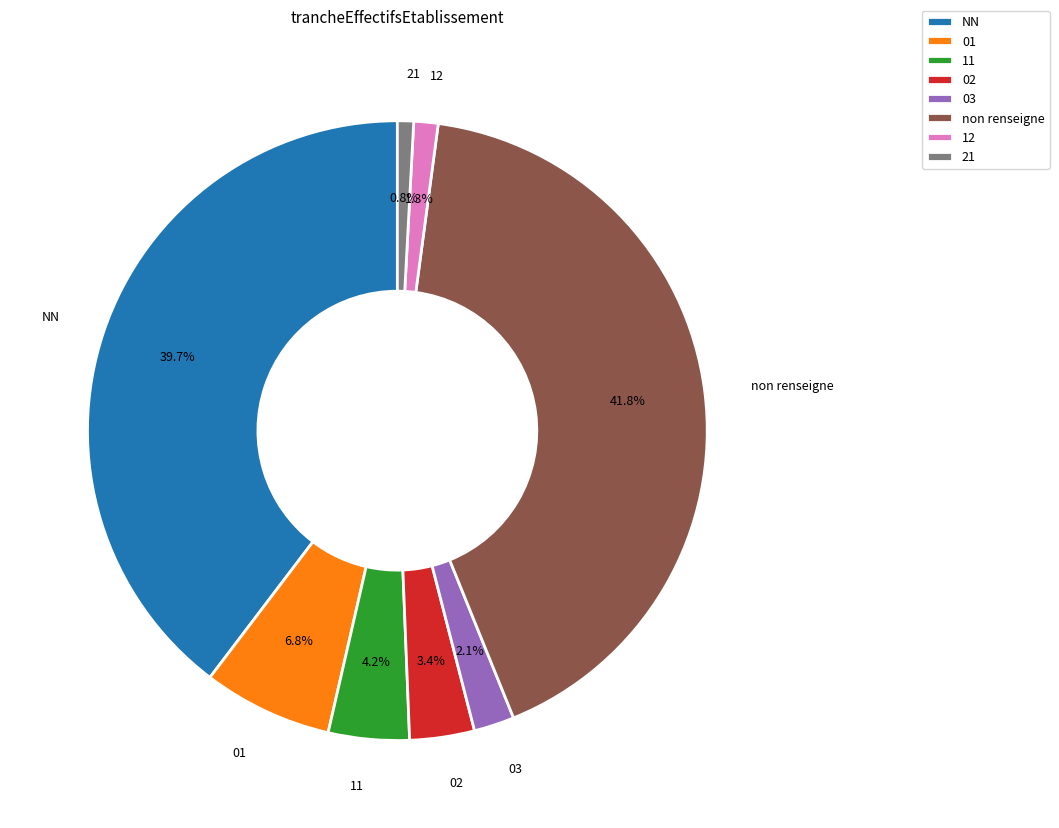

Is the sum of 03 and 11 greater than half?

No